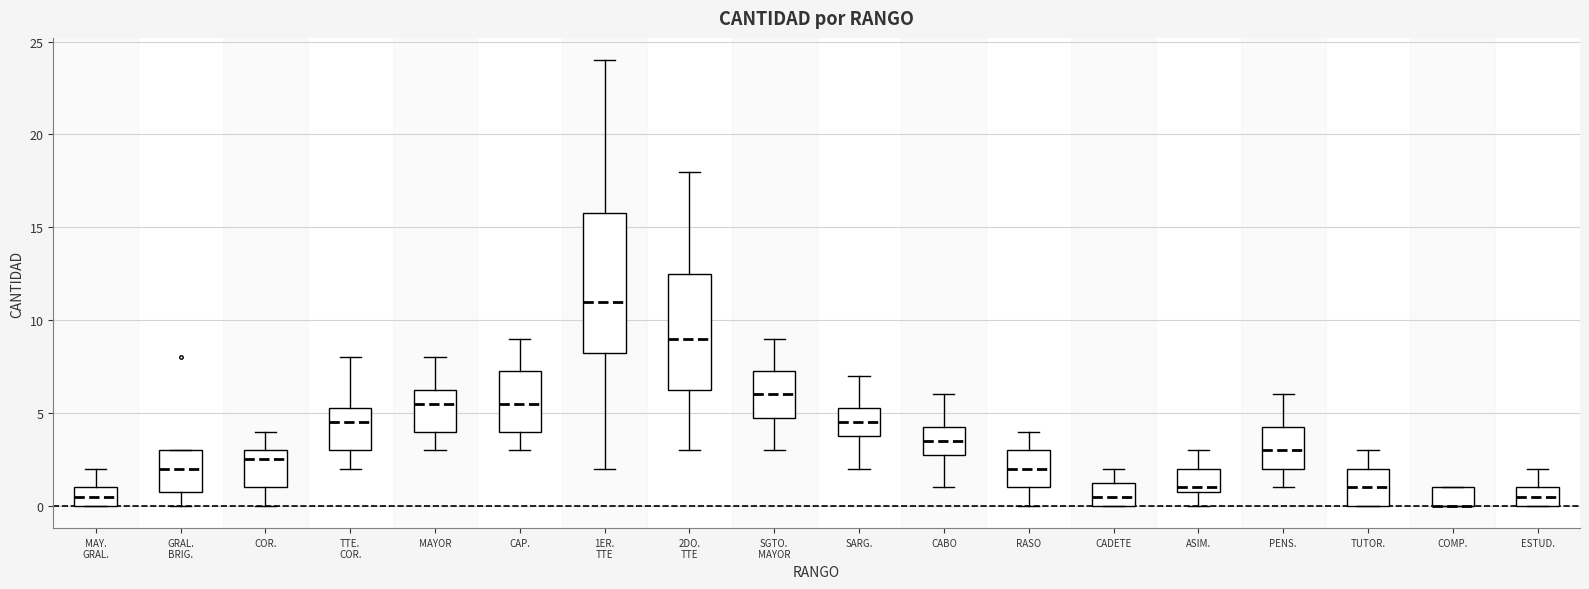

Reading left to right, transcribe this box plot: for each box, give where its median line is, the range the box spans, and where its two whiskers end, as read against the y-axis. The values are not printed on the chart, so give them approximately, as read against the axis.

MAY. GRAL.: median 0.5, box 0.0 to 1.0, whiskers 0.0 to 2.0
GRAL. BRIG.: median 2.0, box 1.0 to 3.0, whiskers 0.0 to 3.0
COR.: median 2.5, box 1.0 to 3.0, whiskers 0.0 to 4.0
TTE. COR.: median 4.5, box 3.0 to 5.5, whiskers 2.0 to 8.0
MAYOR: median 5.5, box 4.0 to 6.5, whiskers 3.0 to 8.0
CAP.: median 5.5, box 4.0 to 7.5, whiskers 3.0 to 9.0
1ER. TTE: median 11.0, box 8.5 to 16.0, whiskers 2.0 to 24.0
2DO. TTE: median 9.0, box 6.5 to 12.5, whiskers 3.0 to 18.0
SGTO. MAYOR: median 6.0, box 5.0 to 7.5, whiskers 3.0 to 9.0
SARG.: median 4.5, box 4.0 to 5.5, whiskers 2.0 to 7.0
CABO: median 3.5, box 3.0 to 4.5, whiskers 1.0 to 6.0
RASO: median 2.0, box 1.0 to 3.0, whiskers 0.0 to 4.0
CADETE: median 0.5, box 0.0 to 1.5, whiskers 0.0 to 2.0
ASIM.: median 1.0 (just above the box's lower edge), box 1.0 to 2.0, whiskers 0.0 to 3.0
PENS.: median 3.0, box 2.0 to 4.5, whiskers 1.0 to 6.0
TUTOR.: median 1.0, box 0.0 to 2.0, whiskers 0.0 to 3.0
COMP.: median 0.0 (drawn on the box's lower edge), box 0.0 to 1.0, whiskers 0.0 to 1.0
ESTUD.: median 0.5, box 0.0 to 1.0, whiskers 0.0 to 2.0